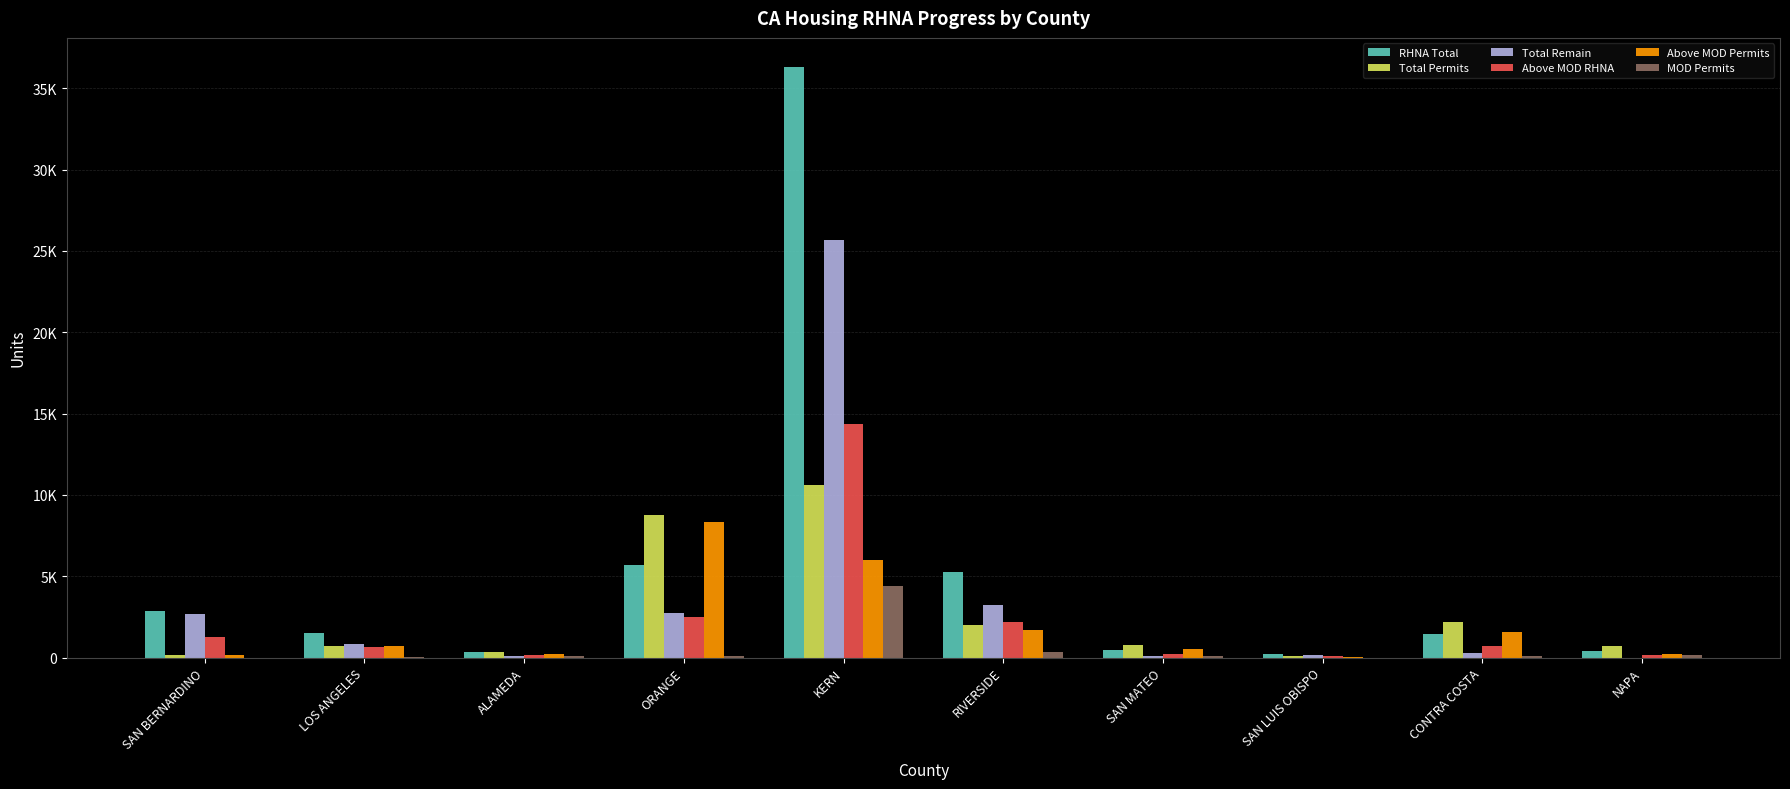

What are all the series names shown in the legend?

RHNA Total, Total Permits, Total Remain, Above MOD RHNA, Above MOD Permits, MOD Permits